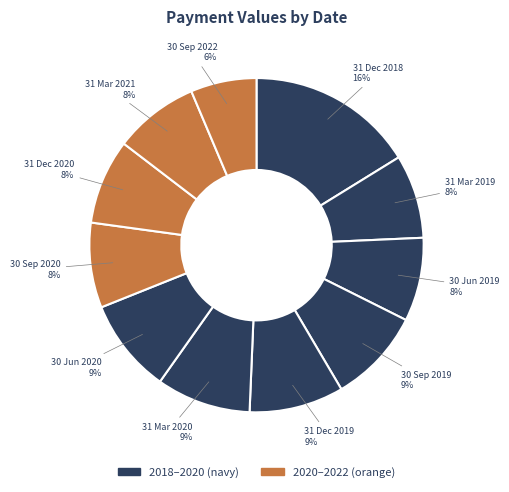

How many slices are in this pie chart?

11